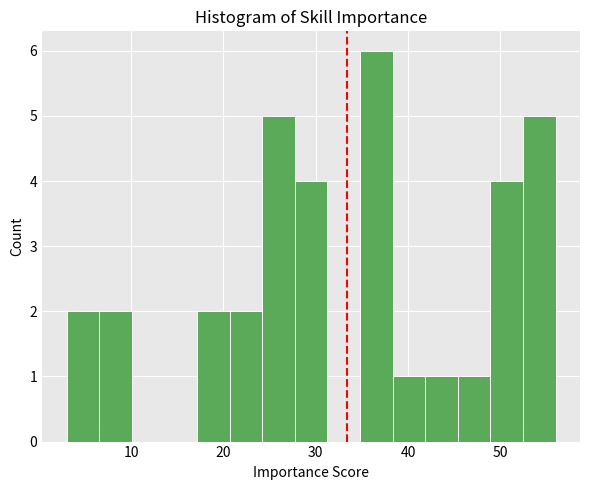

Read against the x-axis, roughly where is the centre of the tallest bar?

37